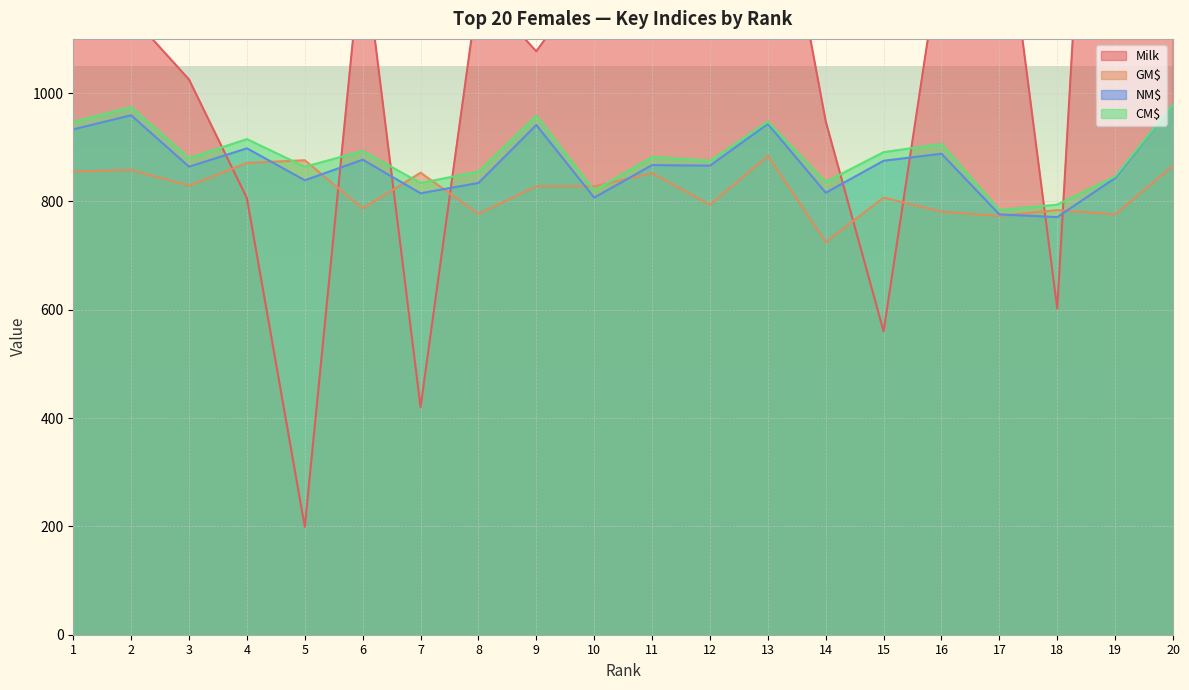

Reading left to right, what are all the values shown in this chart?

Milk: 1=1296	2=1143	3=1025	4=806	5=199	6=1281	7=420	8=1194	9=1077	10=1226	11=1193	12=1275	13=1521	14=948	15=560	16=1266	17=1430	18=602	19=2461	20=2024
GM$: 1=855	2=858	3=829	4=871	5=876	6=787	7=853	8=777	9=828	10=828	11=852	12=794	13=884	14=725	15=807	16=781	17=773	18=784	19=776	20=866
NM$: 1=933	2=959	3=864	4=898	5=839	6=877	7=815	8=834	9=941	10=807	11=867	12=866	13=943	14=816	15=875	16=888	17=776	18=771	19=843	20=979
CM$: 1=947	2=974	3=880	4=915	5=864	6=893	7=834	8=855	9=958	10=820	11=882	12=875	13=947	14=836	15=891	16=906	17=784	18=794	19=846	20=979